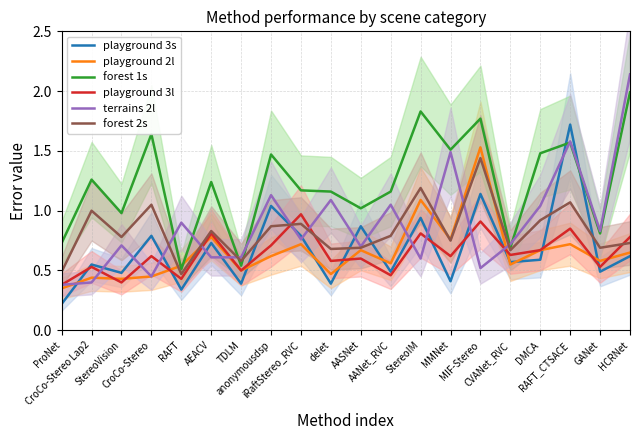

Is the value of playground 3s at AANet_RVC greater than the value of forest 1s at CroCo-Stereo Lap2?

No